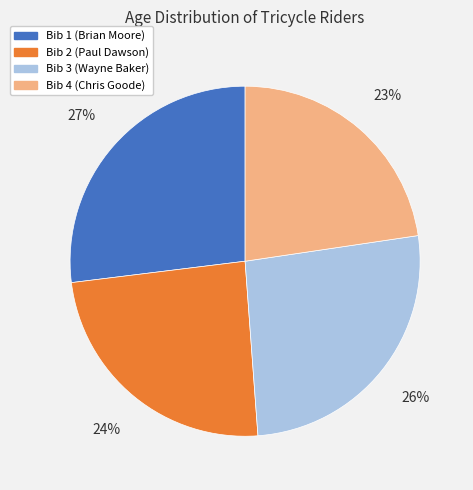

To the nearest percent, what is the difference between the largest and smallest slice percentages?

4%